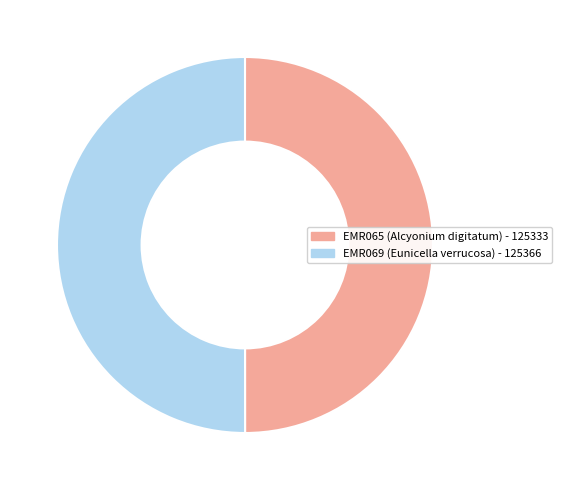

The EMR069 (Eunicella verrucosa) slice represents 50% of the pie. True or false?

True